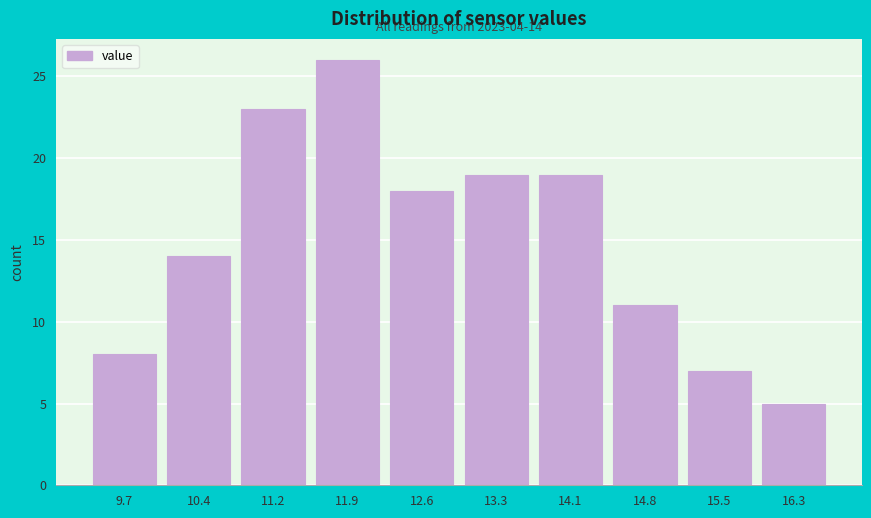

Reading left to right, list all the values displayed in this chart.

8	14	23	26	18	19	19	11	7	5